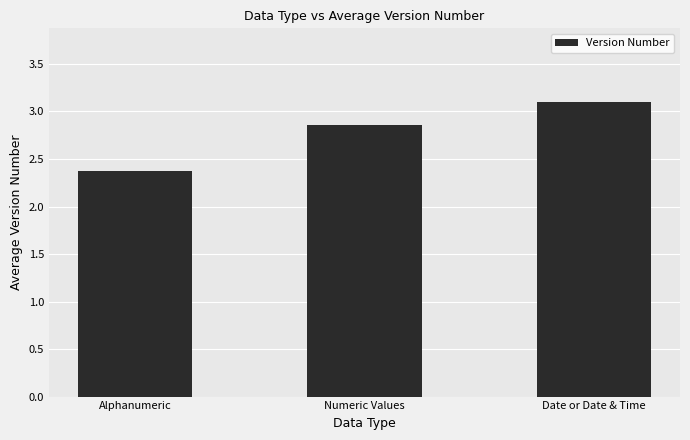

How many distinct data groups are displayed?

1